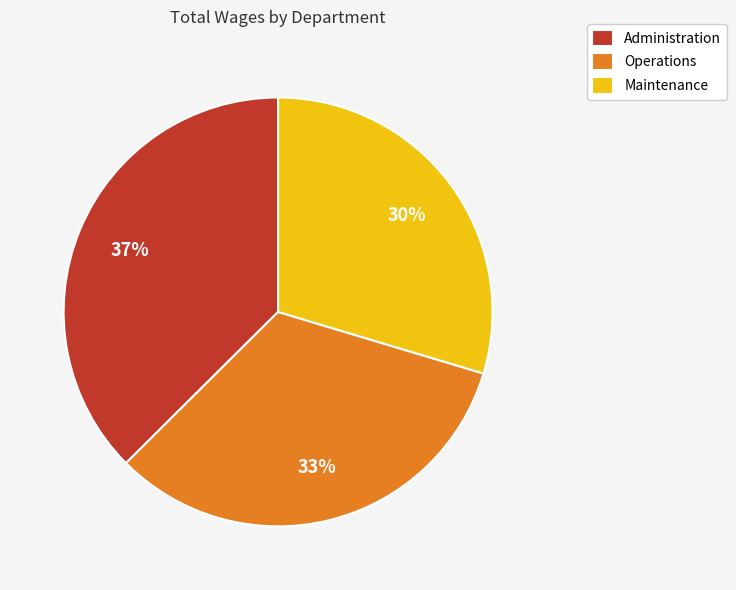

Is the sum of Administration and Maintenance greater than half?

Yes